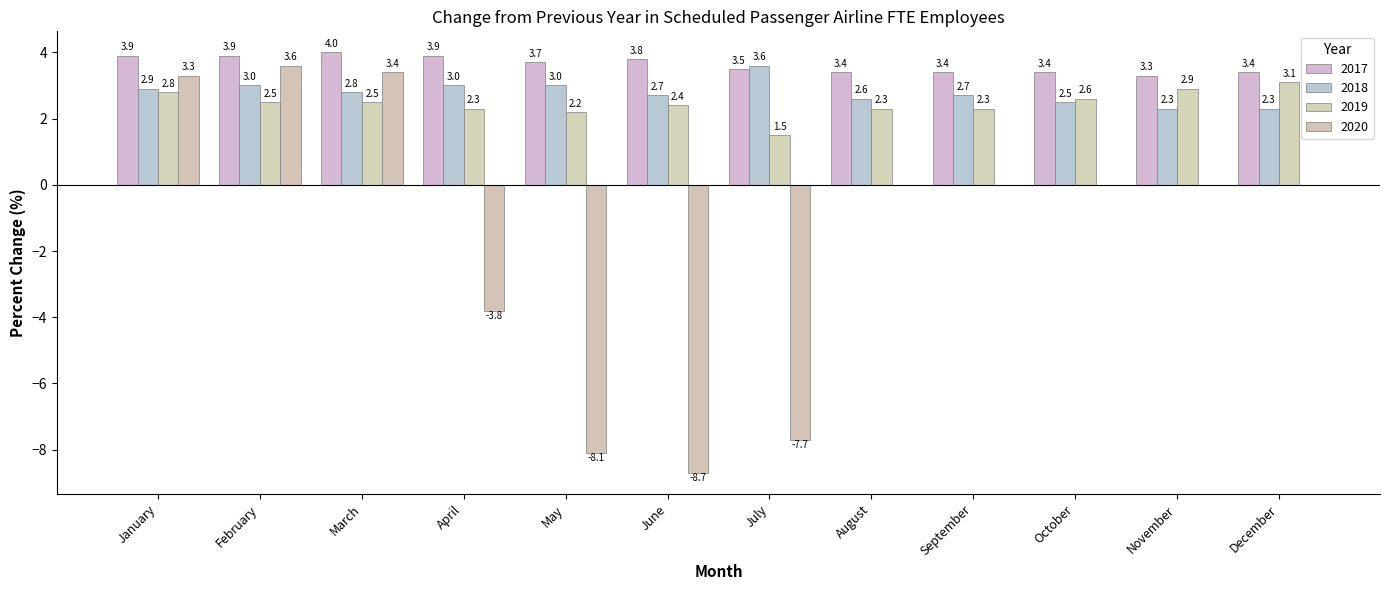

Does the chart contain stacked bars?

No